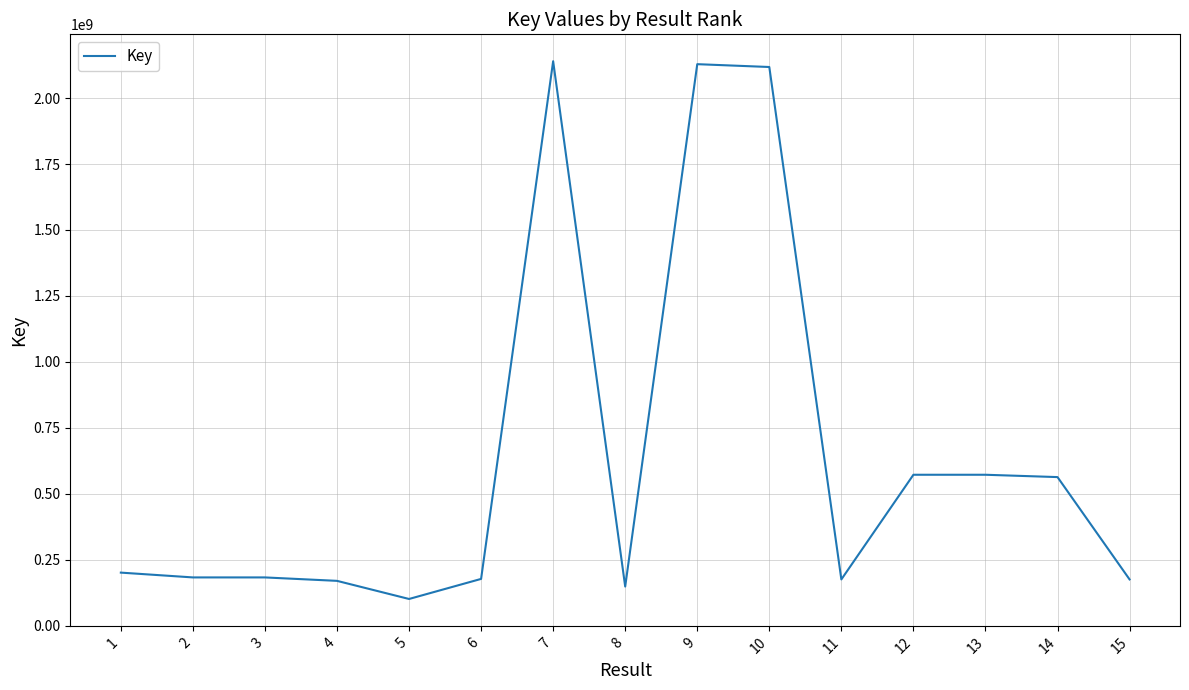

Between 14 and 15, which is larger?

14